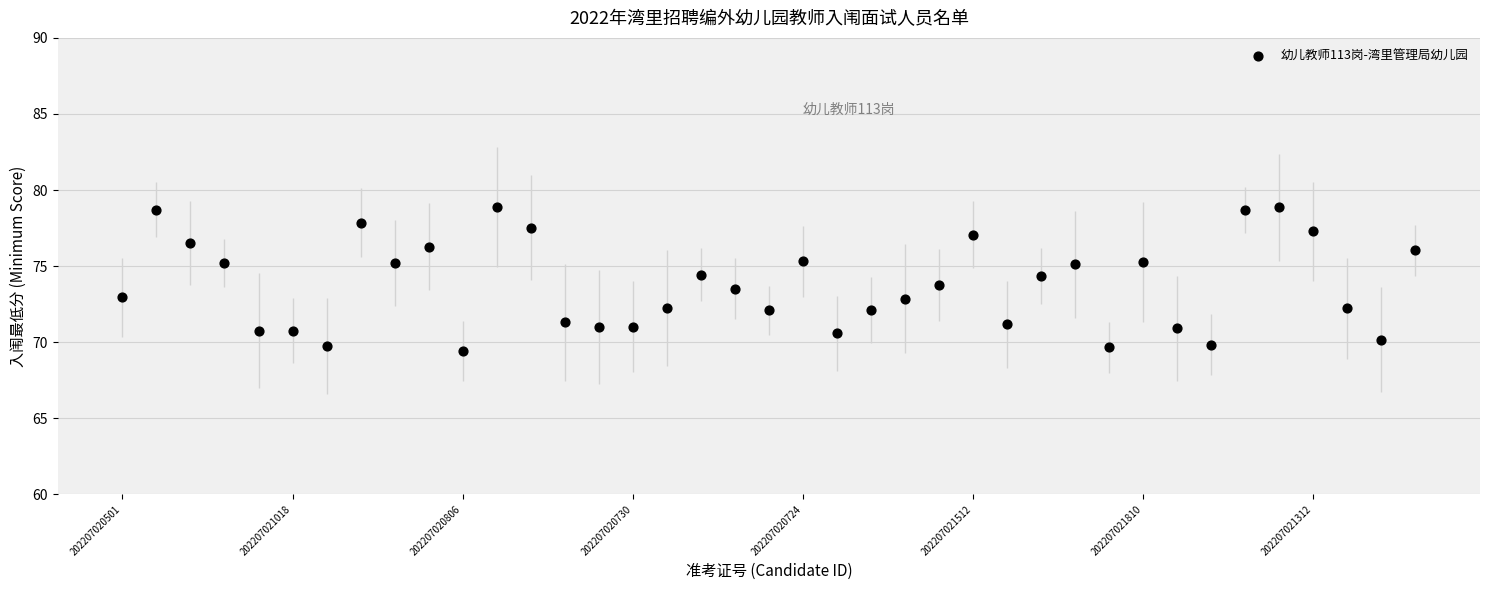

What is the range of Y values (max minus min)?

9.5